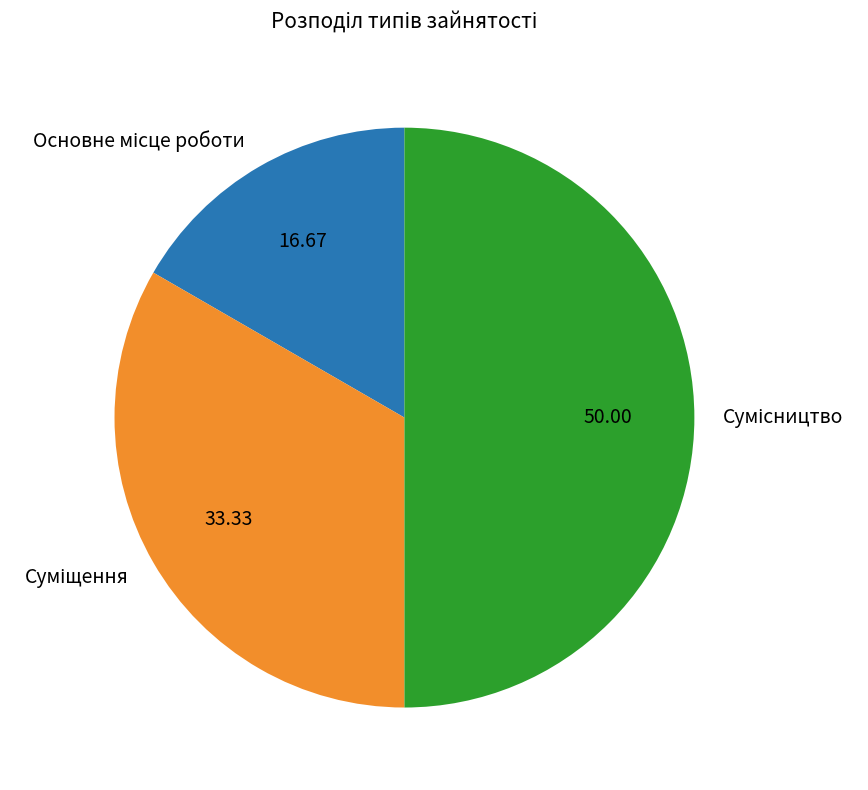

How many segments does this pie chart have?

3